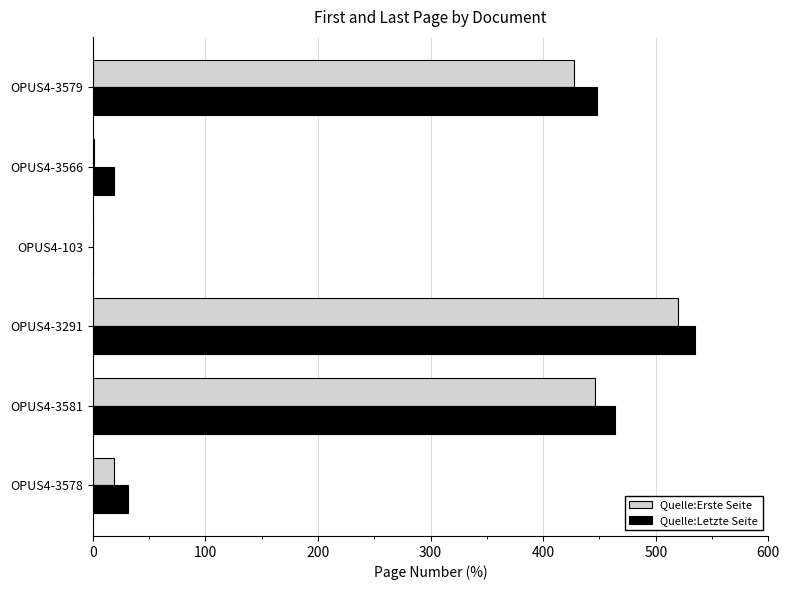

Is it true that Quelle:Letzte Seite equals 673 at OPUS4-3579?

False